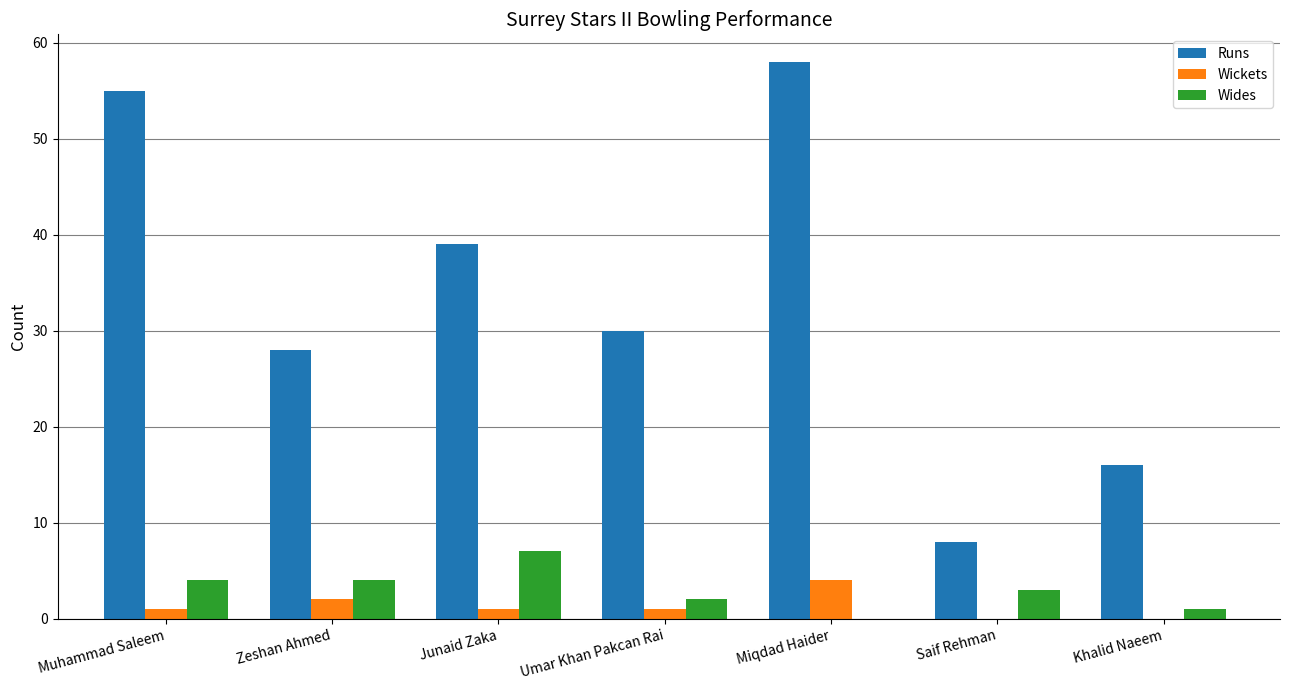

Which series changed the most between Junaid Zaka and Umar Khan Pakcan Rai?

Runs